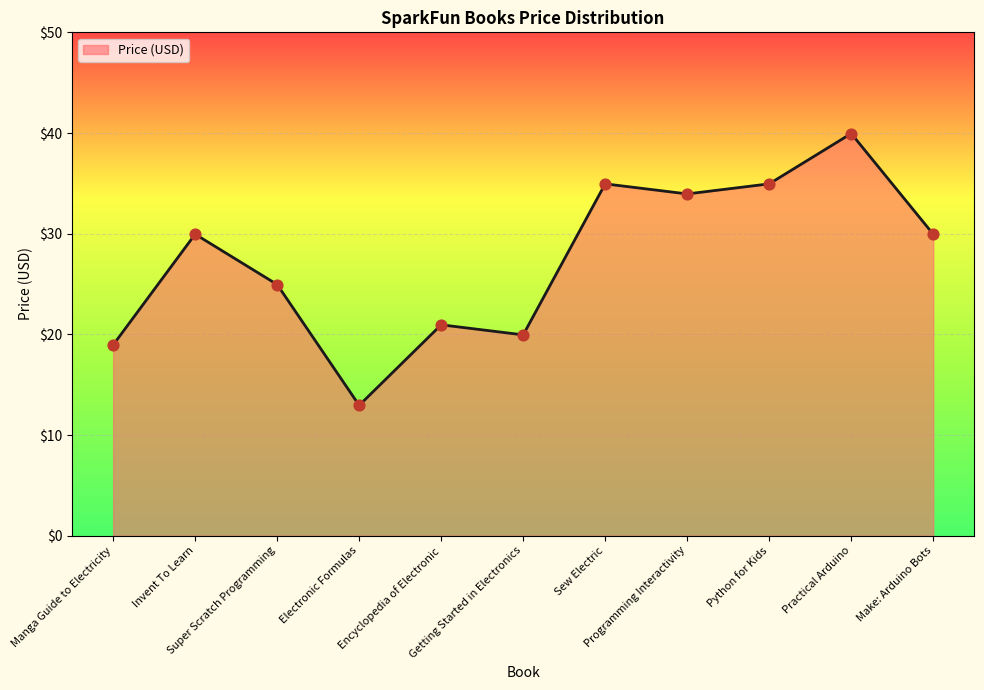

What is the change in value from Manga Guide to Electricity to Encyclopedia of Electronic?

+2.0